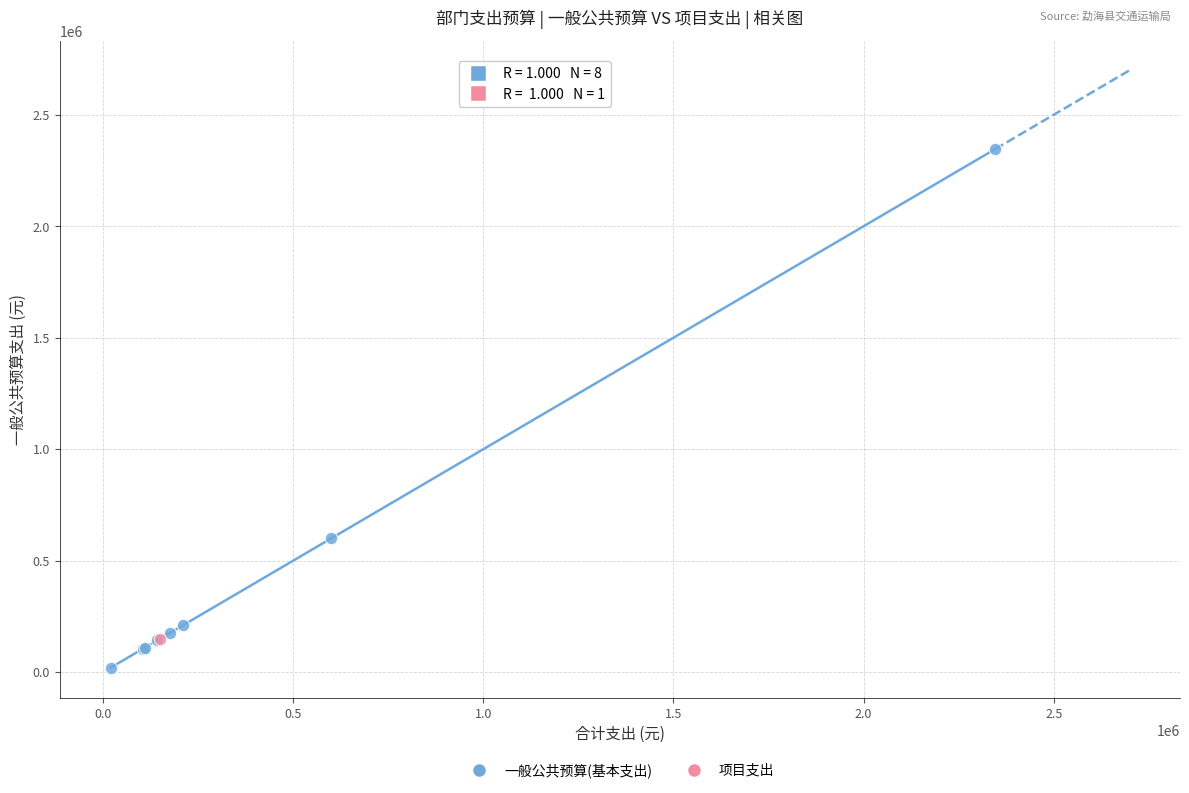

What are all the series names shown in the legend?

一般公共预算(基本支出), 项目支出